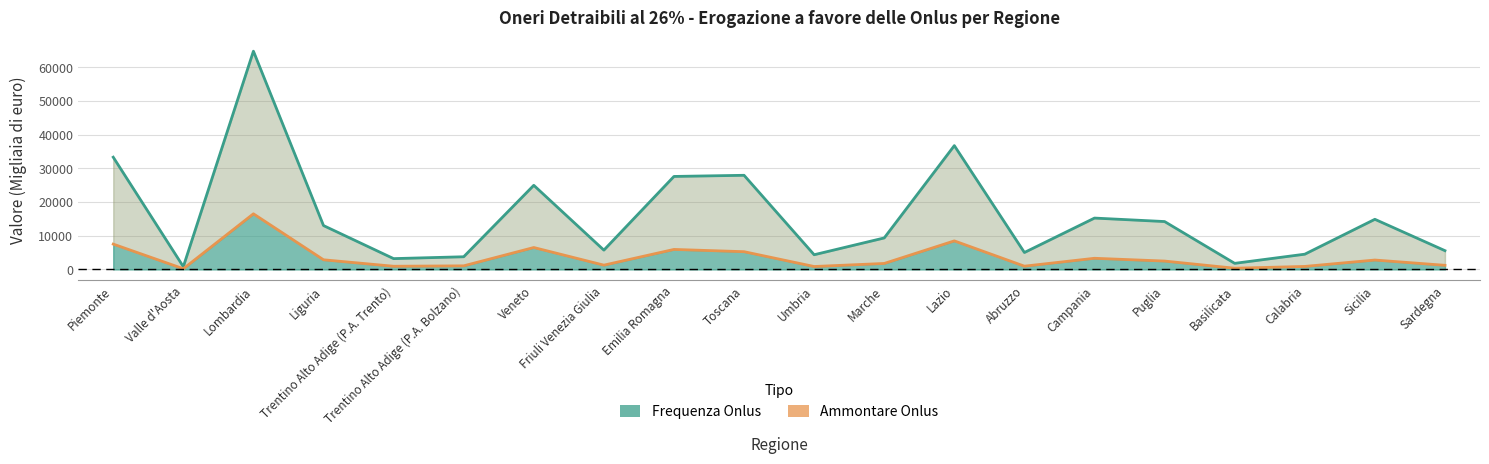

True or false: Ammontare Onlus and Frequenza Onlus cross at least once.

False